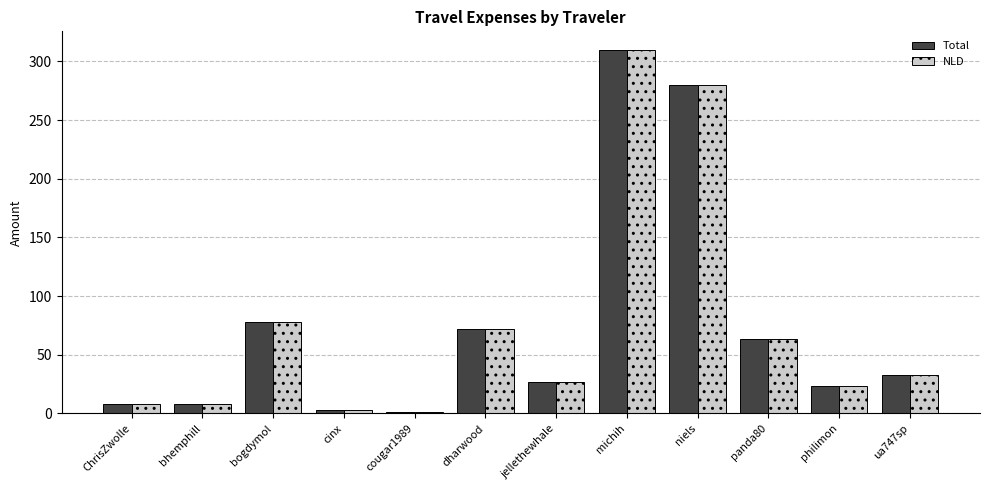

Are the bars horizontal?

No